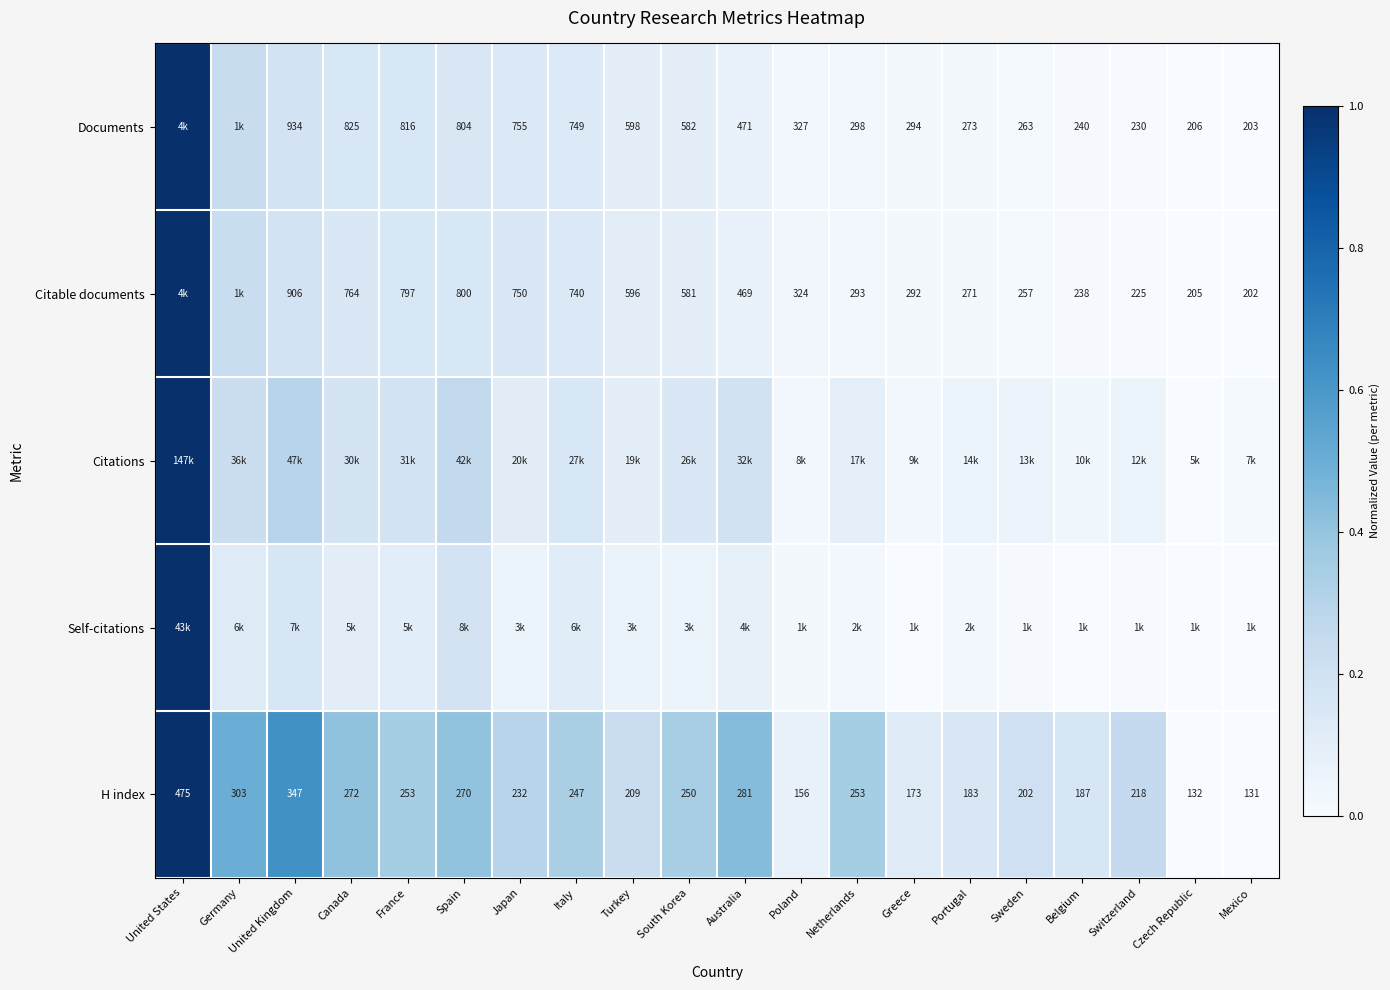

Is the value of Documents at Netherlands greater than the value of H index at Sweden?

Yes